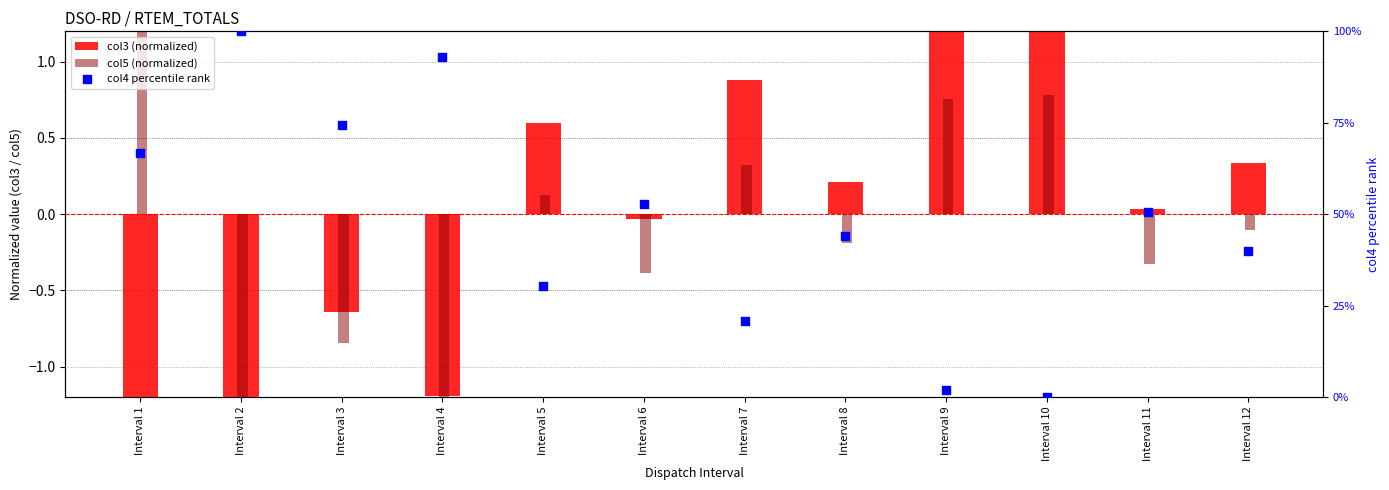

Which series has the largest Y range (max minus min)?

col4 percentile rank